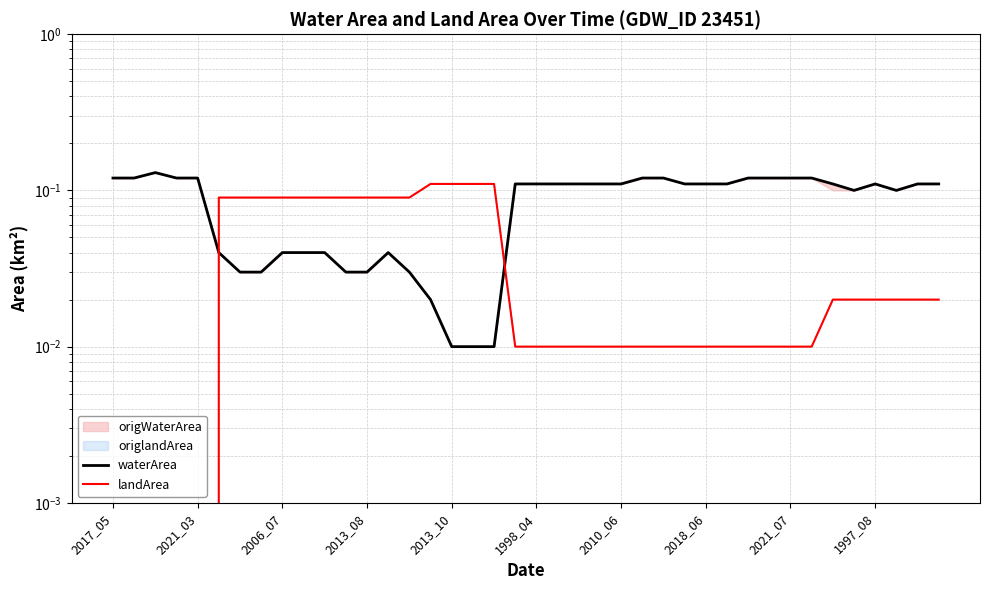

What is the difference between the maximum and minimum values in the waterArea series?

0.1